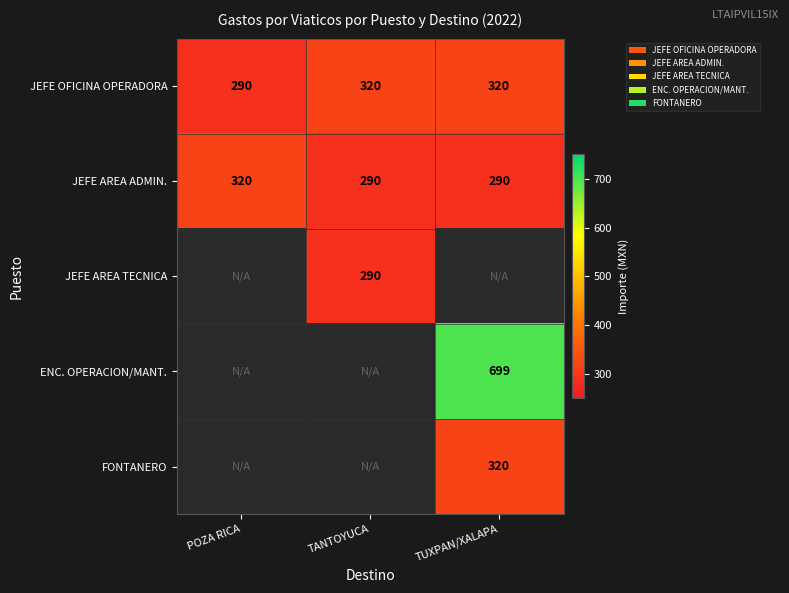

The value of ENC. OPERACION/MANT. at TUXPAN/XALAPA is 699. True or false?

True